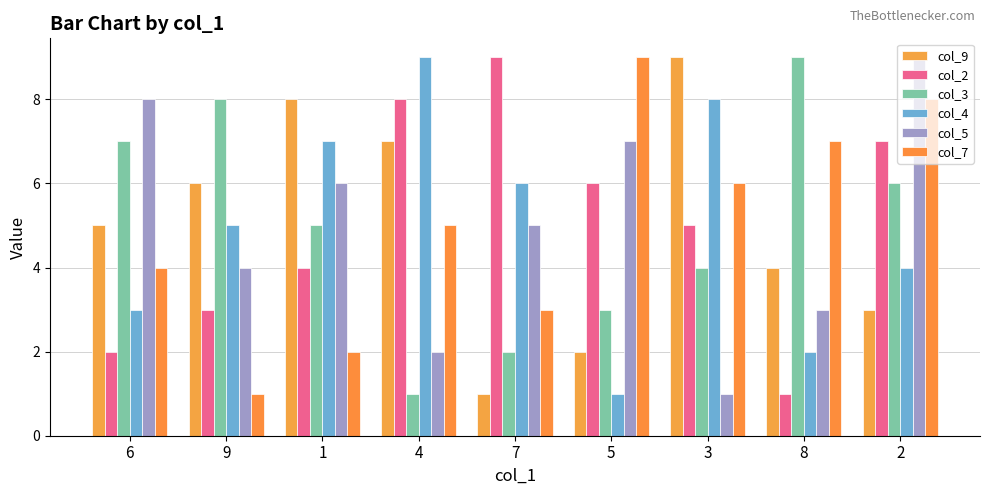

The col_7 series shows 3 at 7. True or false?

True